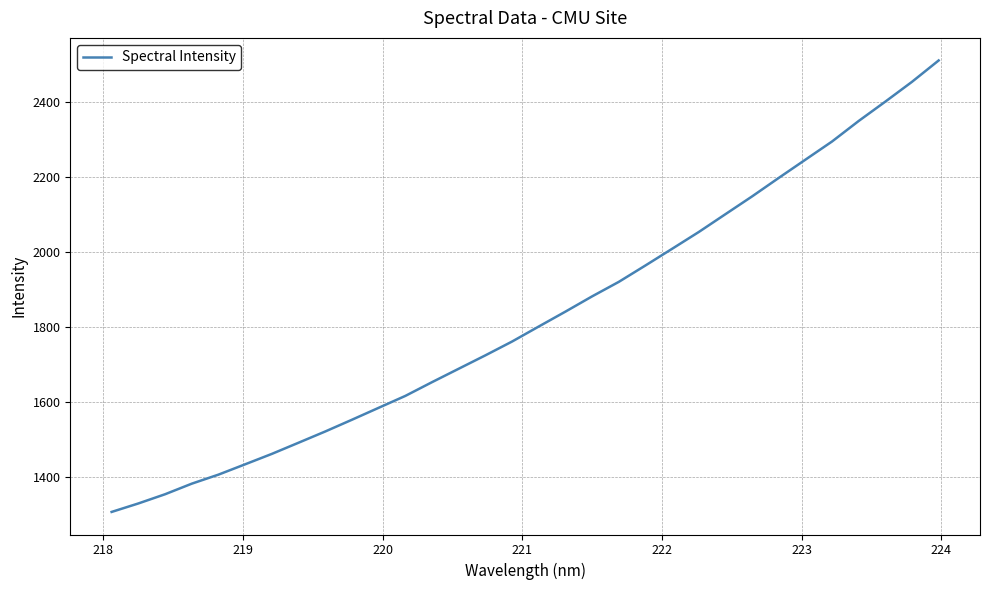

What is the difference between the maximum and minimum values?

1203.6